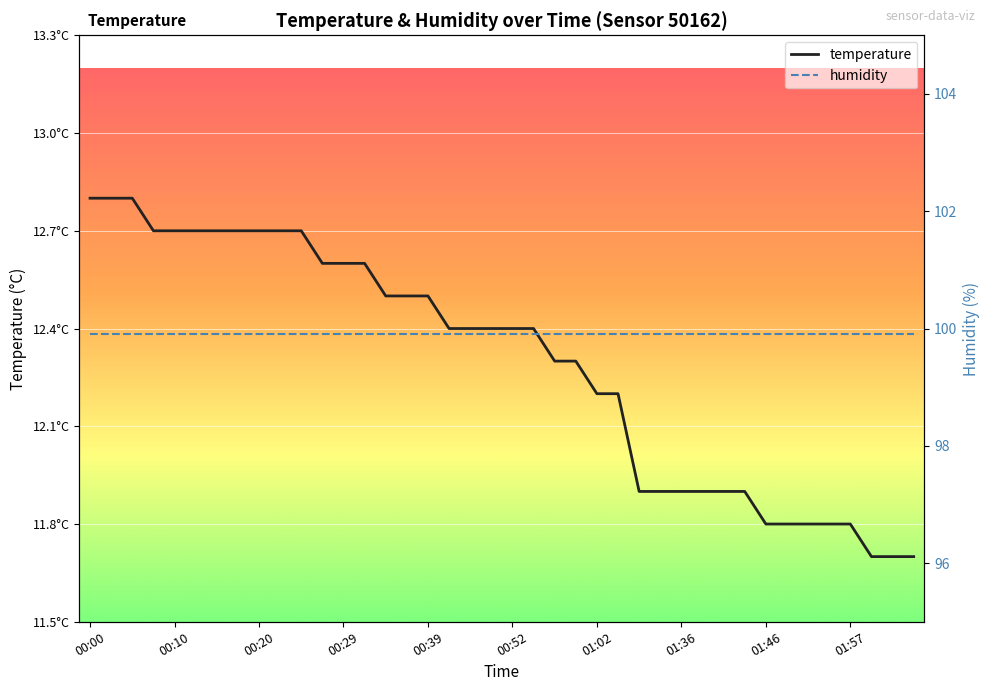

Which series has the widest spread of values?

temperature